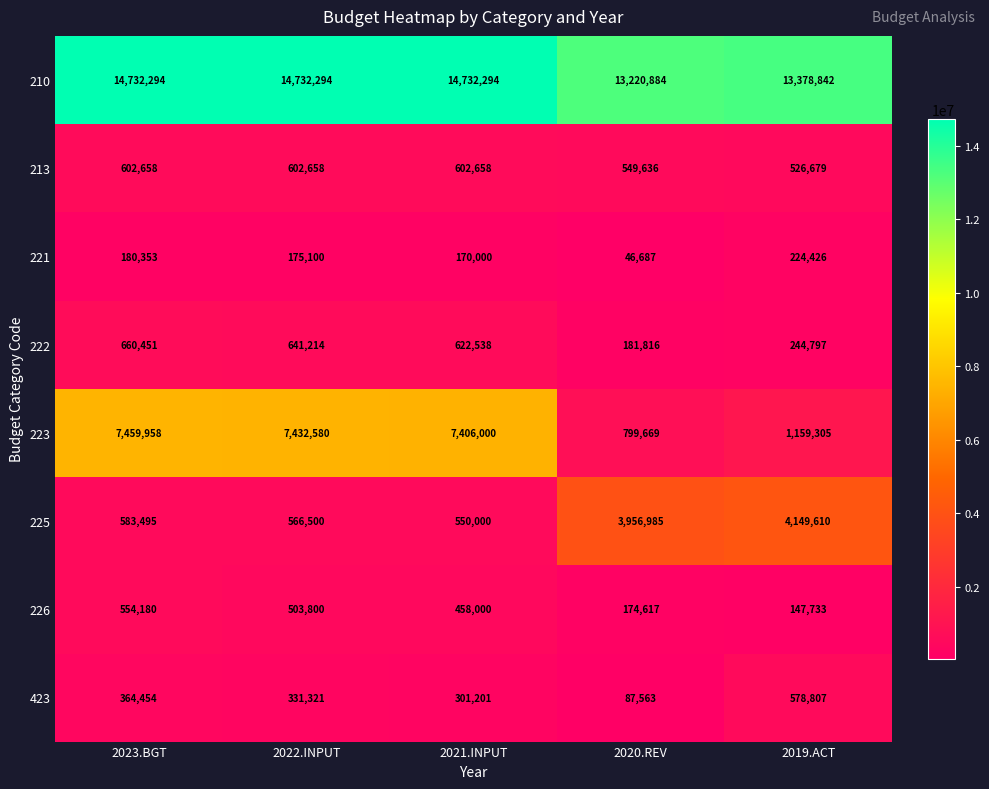

Which series has the largest total across all categories?

210